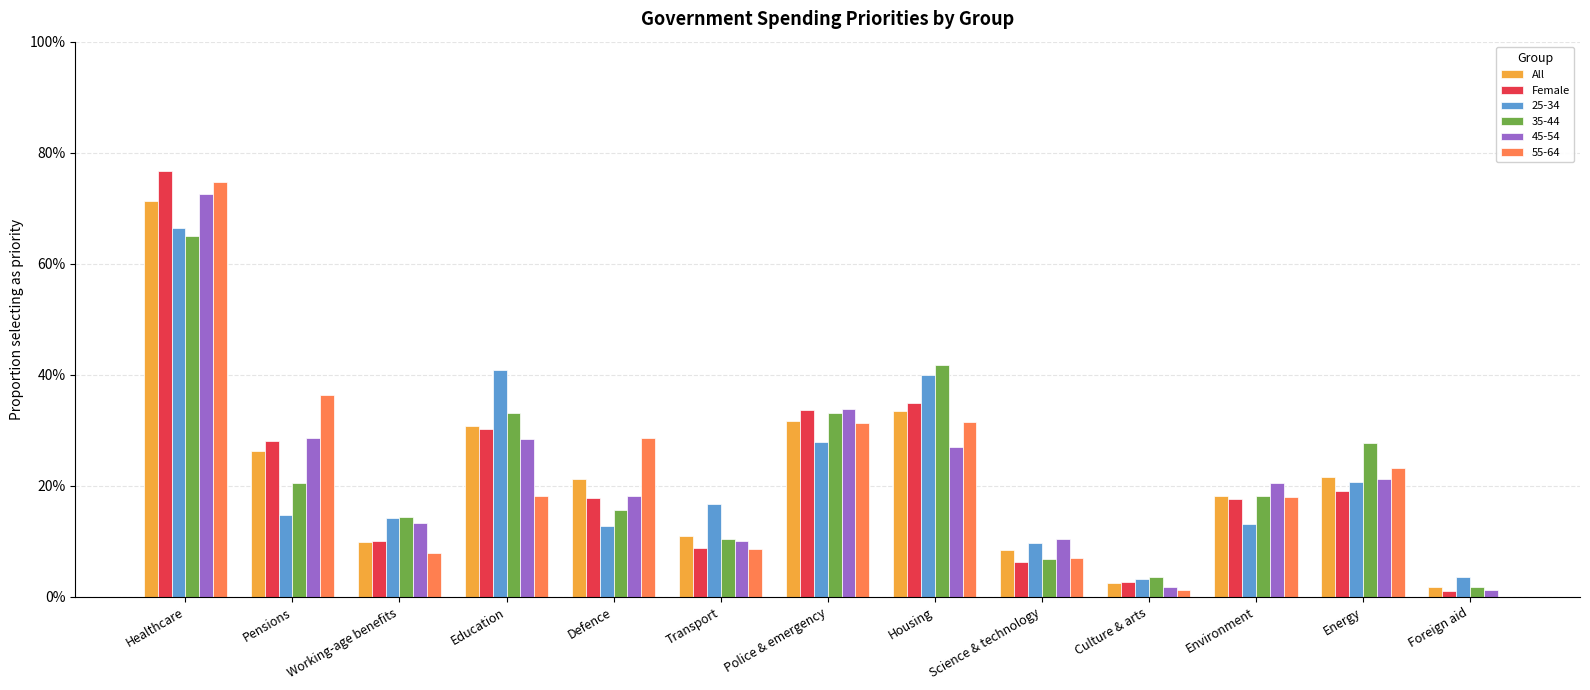

What is the sum of the Female values at Culture & arts and Defence?

0.2